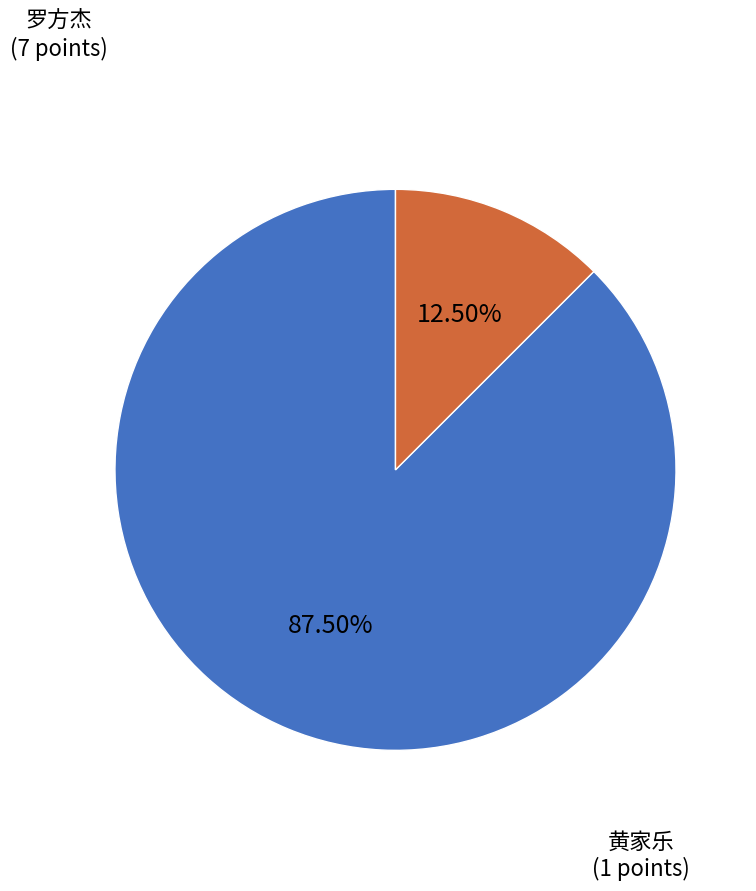

Does any single category account for the majority?

Yes